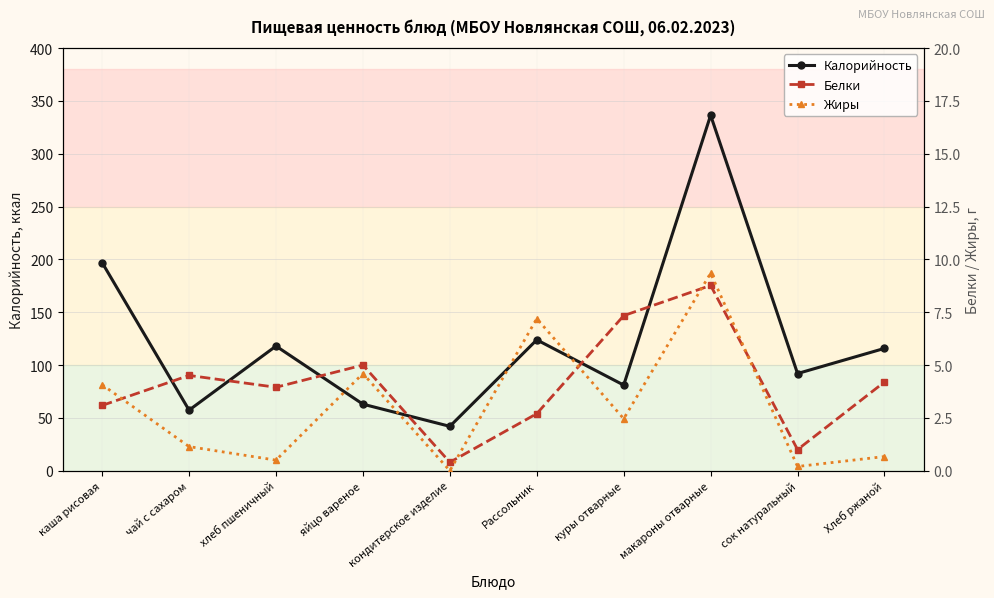

In Белки, how many points are higher than both neighbors (excluding endpoints)?

3